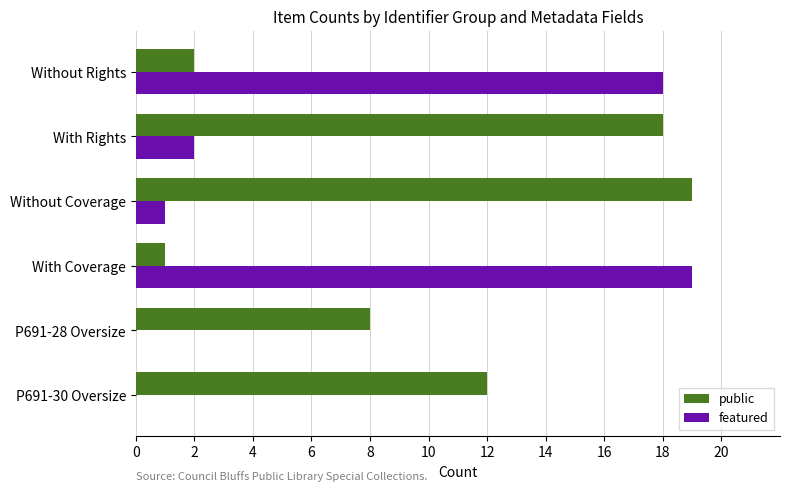

At which label is featured closest to 9?

With Rights